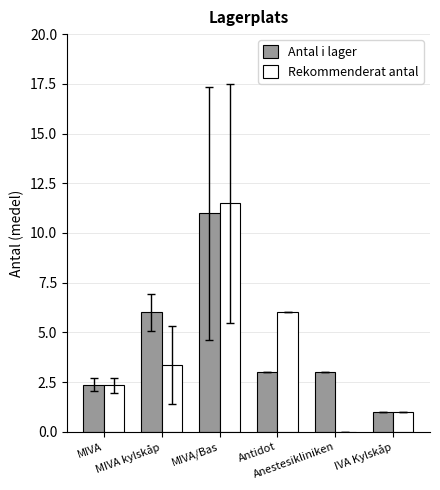

At which category is the sum across all series the highest?

MIVA/Bas